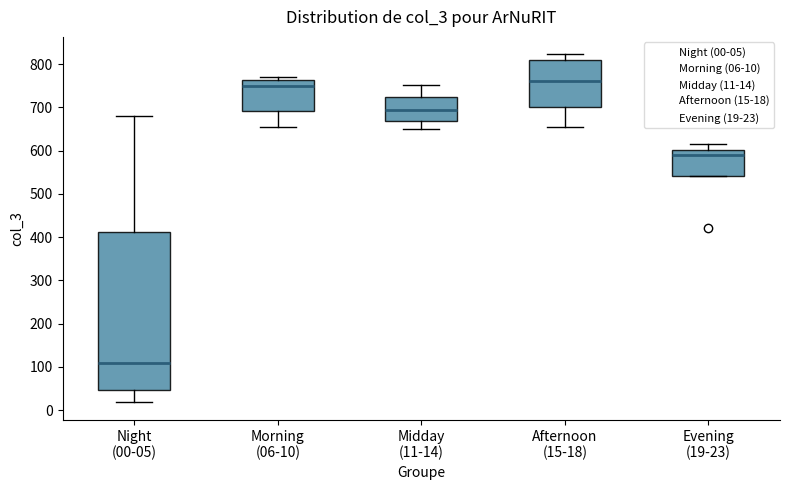

Reading left to right, read every box against the y-axis: the position of its median line, the range the box covers, and the ends of its whiskers. The values are not printed on the chart, so give them approximately, as read against the axis.

Night (00-05): median 110, box 50 to 410, whiskers 20 to 680
Morning (06-10): median 750, box 690 to 760, whiskers 660 to 770
Midday (11-14): median 690, box 670 to 720, whiskers 650 to 750
Afternoon (15-18): median 760, box 700 to 810, whiskers 660 to 820
Evening (19-23): median 590, box 540 to 600, whiskers 540 to 620